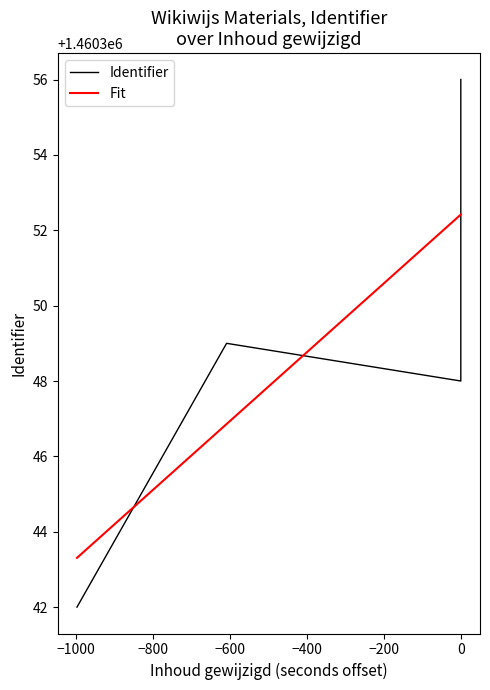

Does the chart display data point markers on the line(s)?

No